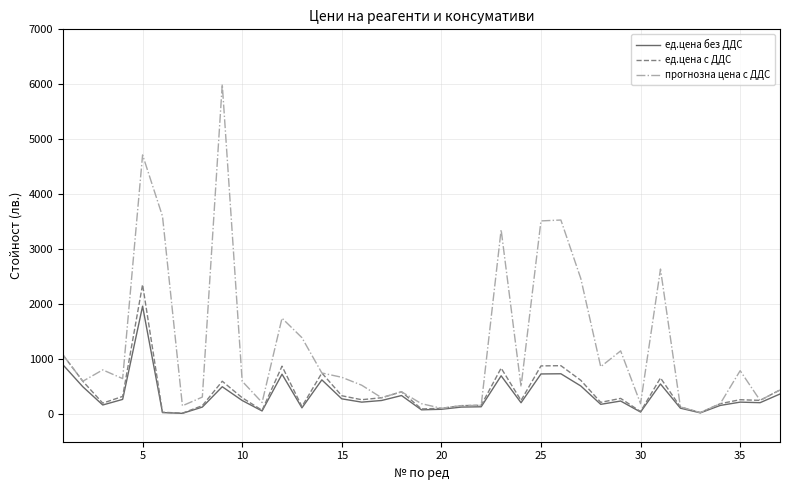

At how many categories does at least one series exceed 3482?

5